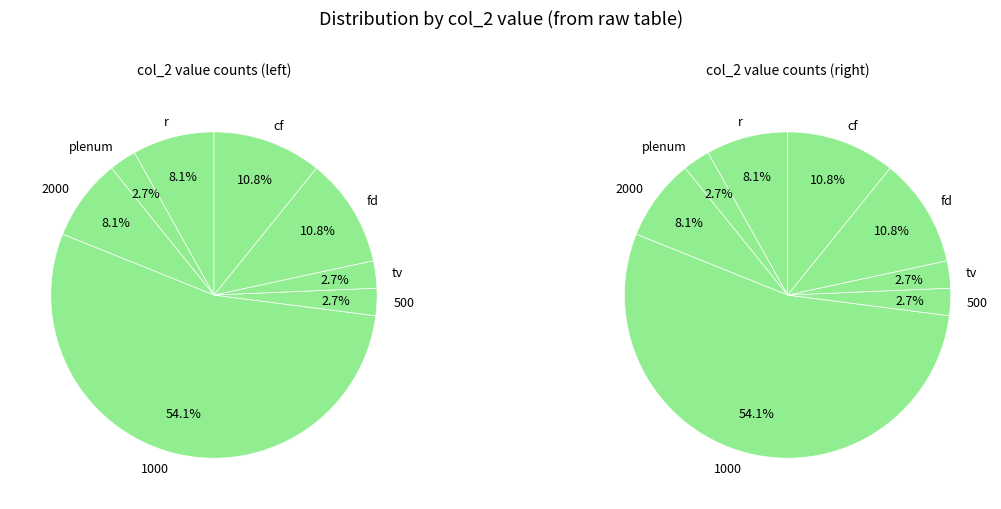

What is the majority slice?

1000